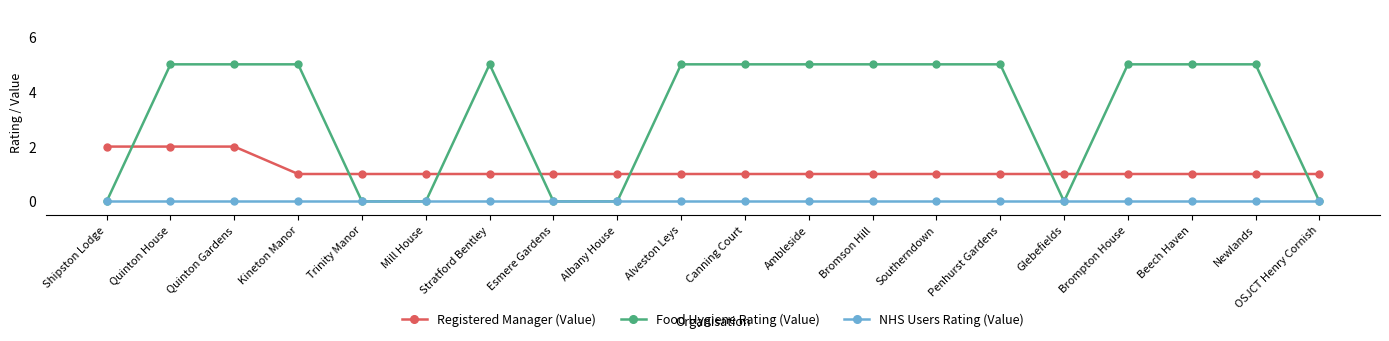

Reading left to right, extract all data points from this chart.

Registered Manager (Value): Shipston Lodge=2	Quinton House=2	Quinton Gardens=2	Kineton Manor=1	Trinity Manor=1	Mill House=1	Stratford Bentley=1	Esmere Gardens=1	Albany House=1	Alveston Leys=1	Canning Court=1	Ambleside=1	Bromson Hill=1	Southerndown=1	Penhurst Gardens=1	Glebefields=1	Brompton House=1	Beech Haven=1	Newlands=1	OSJCT Henry Cornish=1
Food Hygiene Rating (Value): Shipston Lodge=0	Quinton House=5	Quinton Gardens=5	Kineton Manor=5	Trinity Manor=0	Mill House=0	Stratford Bentley=5	Esmere Gardens=0	Albany House=0	Alveston Leys=5	Canning Court=5	Ambleside=5	Bromson Hill=5	Southerndown=5	Penhurst Gardens=5	Glebefields=0	Brompton House=5	Beech Haven=5	Newlands=5	OSJCT Henry Cornish=0
NHS Users Rating (Value): Shipston Lodge=0	Quinton House=0	Quinton Gardens=0	Kineton Manor=0	Trinity Manor=0	Mill House=0	Stratford Bentley=0	Esmere Gardens=0	Albany House=0	Alveston Leys=0	Canning Court=0	Ambleside=0	Bromson Hill=0	Southerndown=0	Penhurst Gardens=0	Glebefields=0	Brompton House=0	Beech Haven=0	Newlands=0	OSJCT Henry Cornish=0